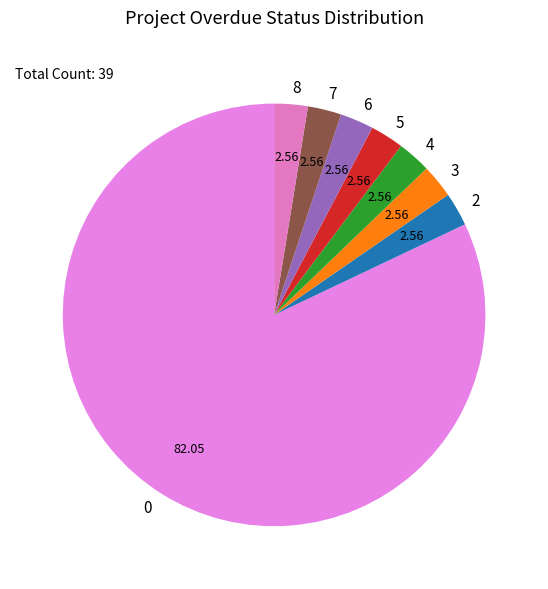

Combined, do 2 and 6 account for over 50%?

No